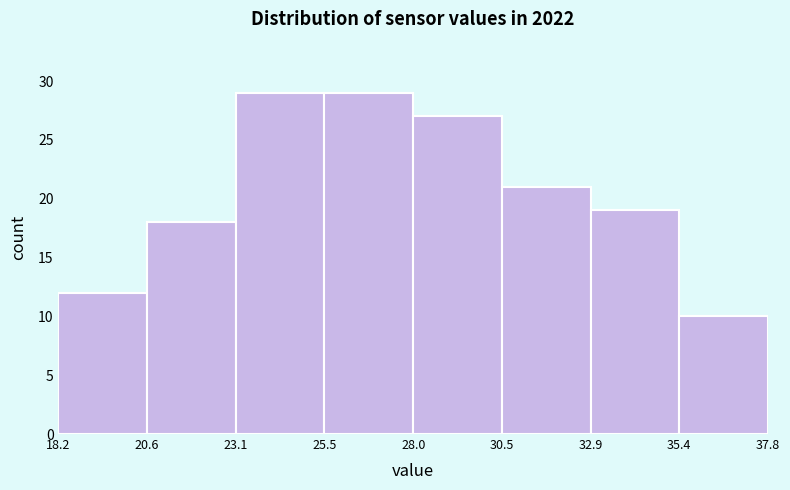

Reading left to right, transcribe this chart: for each bar, give the range it covers on the x-axis and its height. The values are not printed on the chart, so give them approximately, as read against the axis.

18.2 to 20.6: 12
20.6 to 23.1: 18
23.1 to 25.5: 29
25.5 to 28.0: 29
28.0 to 30.5: 27
30.5 to 32.9: 21
32.9 to 35.4: 19
35.4 to 37.8: 10